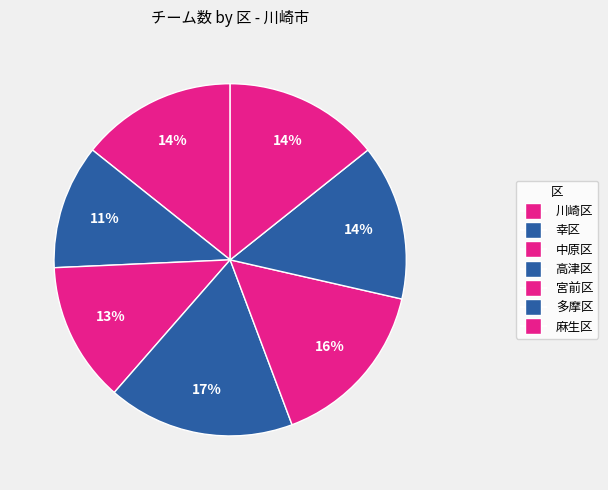

True or false: 宮前区 accounts for 28% of the total.

False